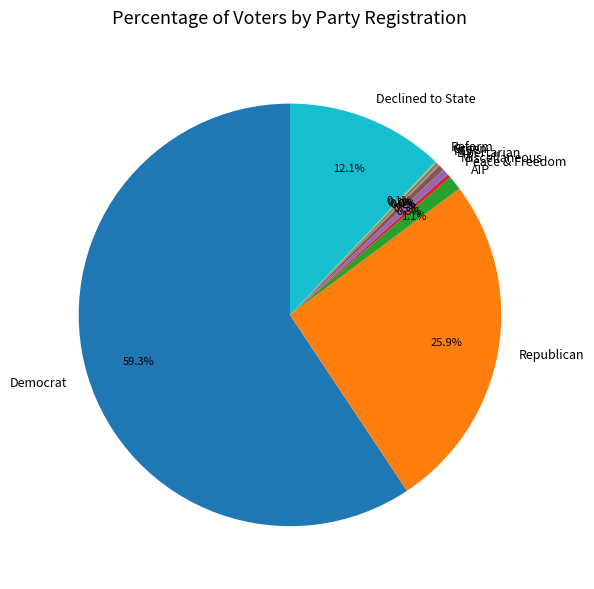

What is the ratio of the value at Democrat to the value at Declined to State?

4.9